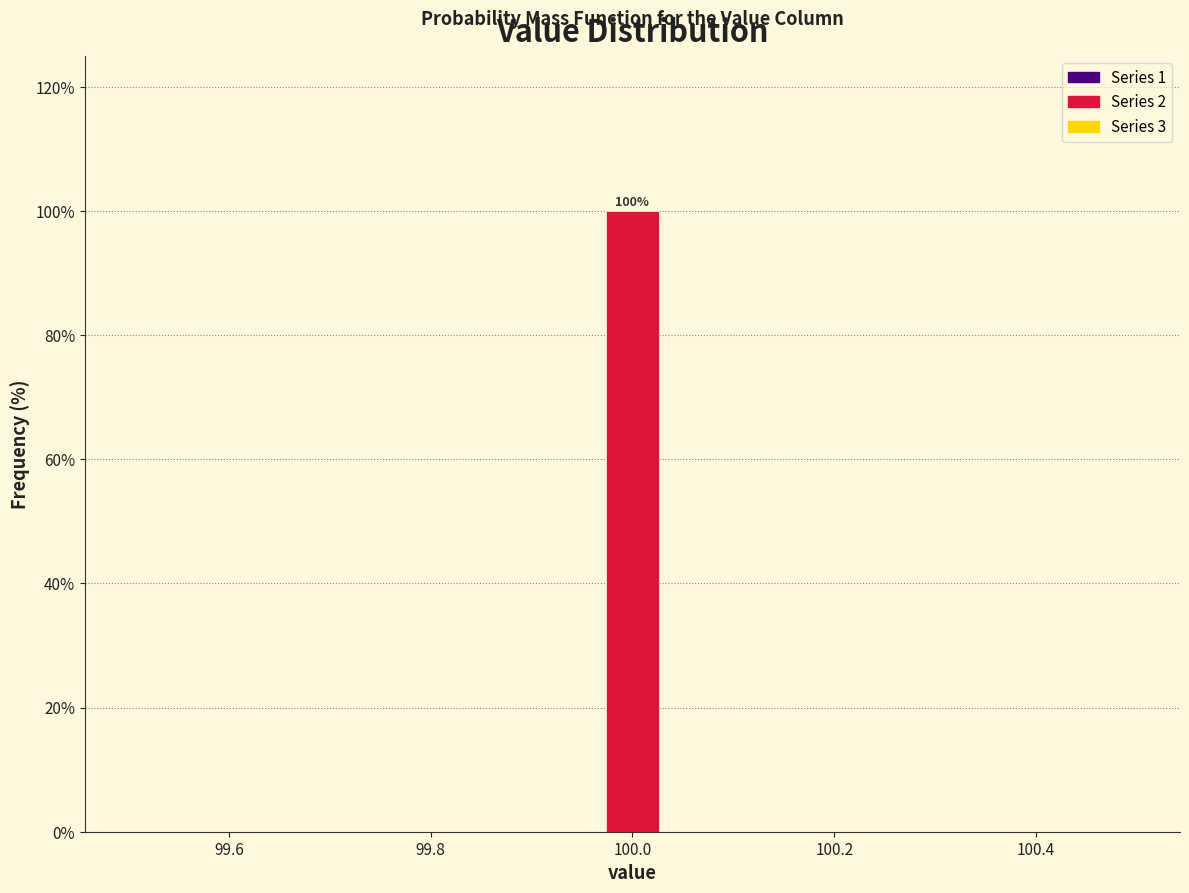

Around what value on the x-axis is the tallest bar? Give the approximate position of its centre, as read against the axis.

100.00